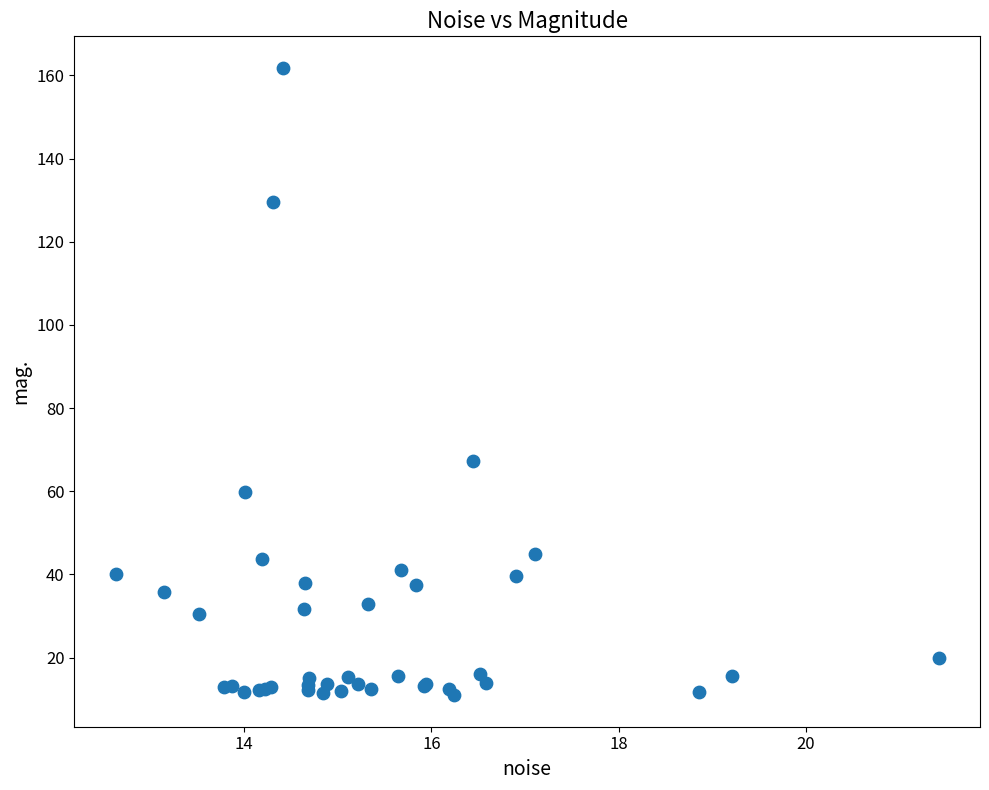

What Y value in the scatter plot is closest to 86?

67.4